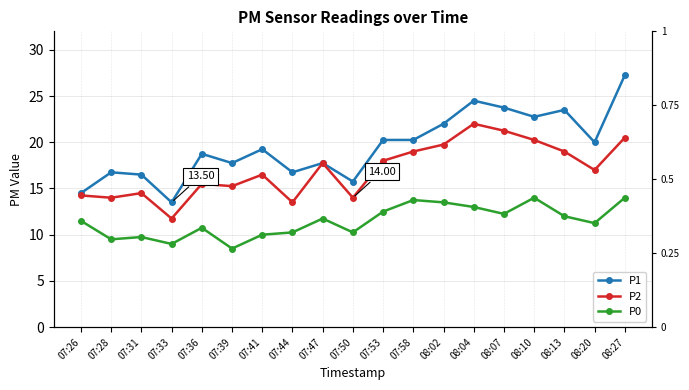

Which category has the lowest value in the P2 series?

07:33